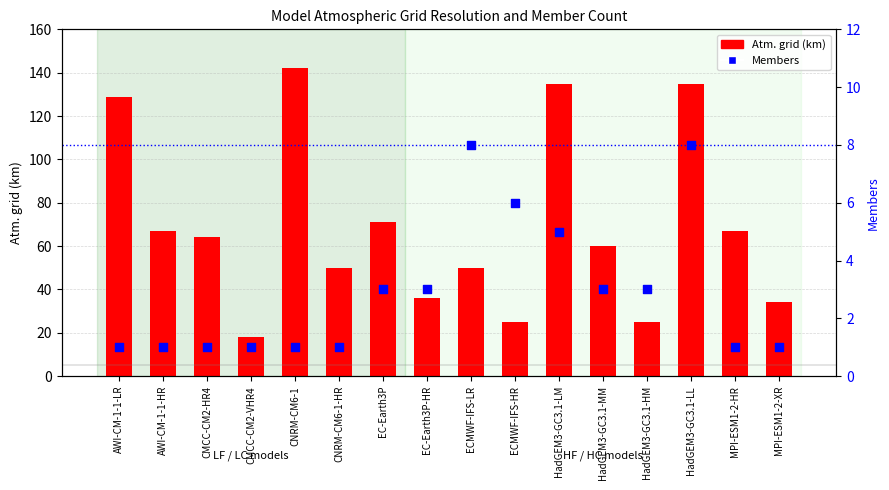

Which series has the largest Y range (max minus min)?

Atm. grid (km)